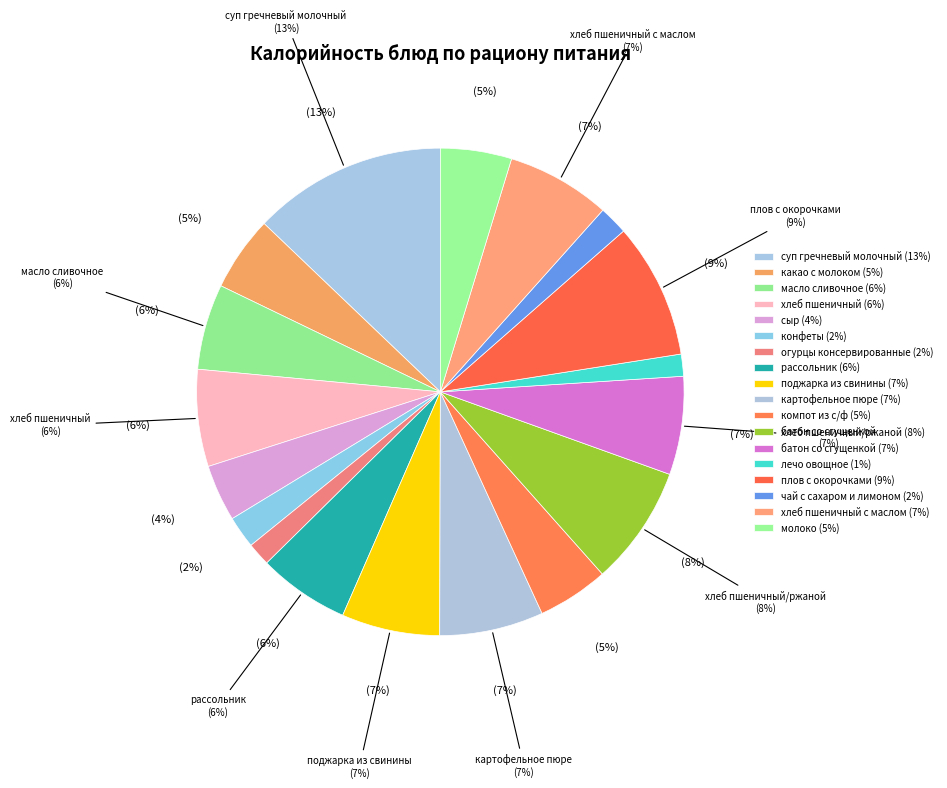

To the nearest percent, what portion does хлеб пшеничный/ржаной represent?

8%